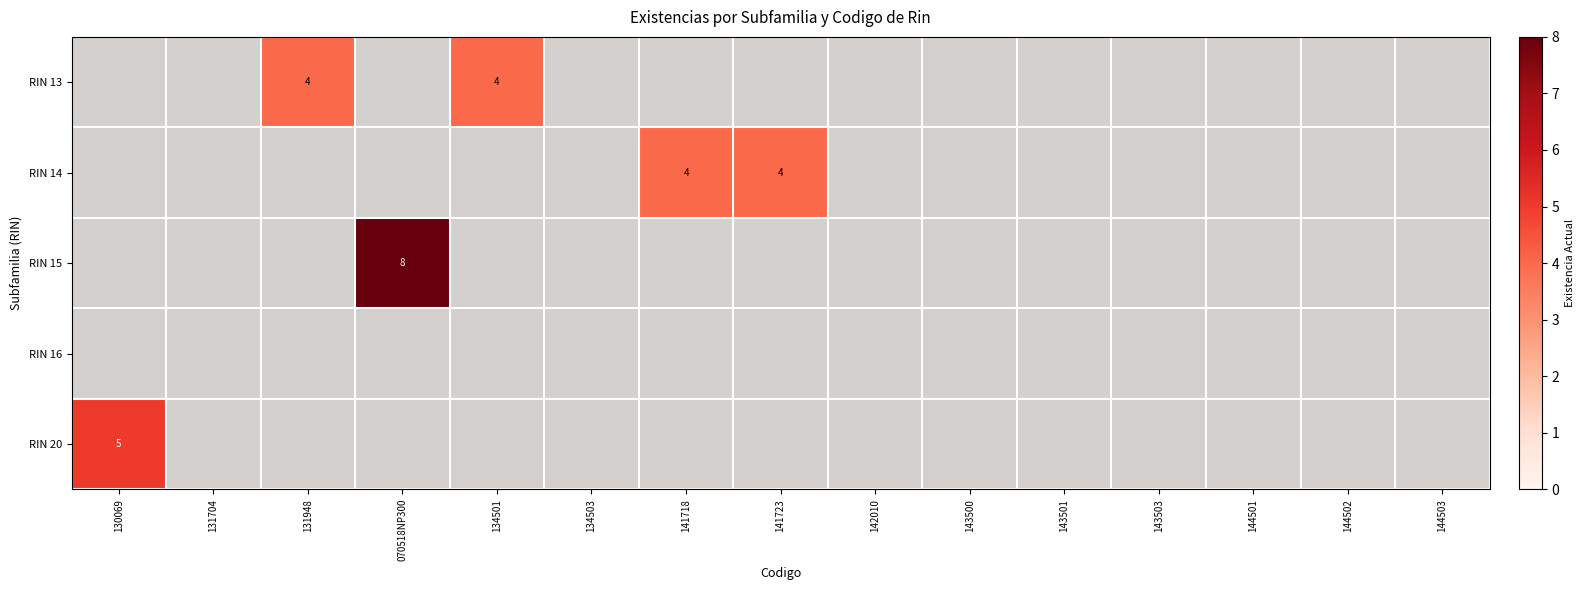

At 143501, list the series in order from largest to smallest.

RIN 13, RIN 14, RIN 15, RIN 16, RIN 20